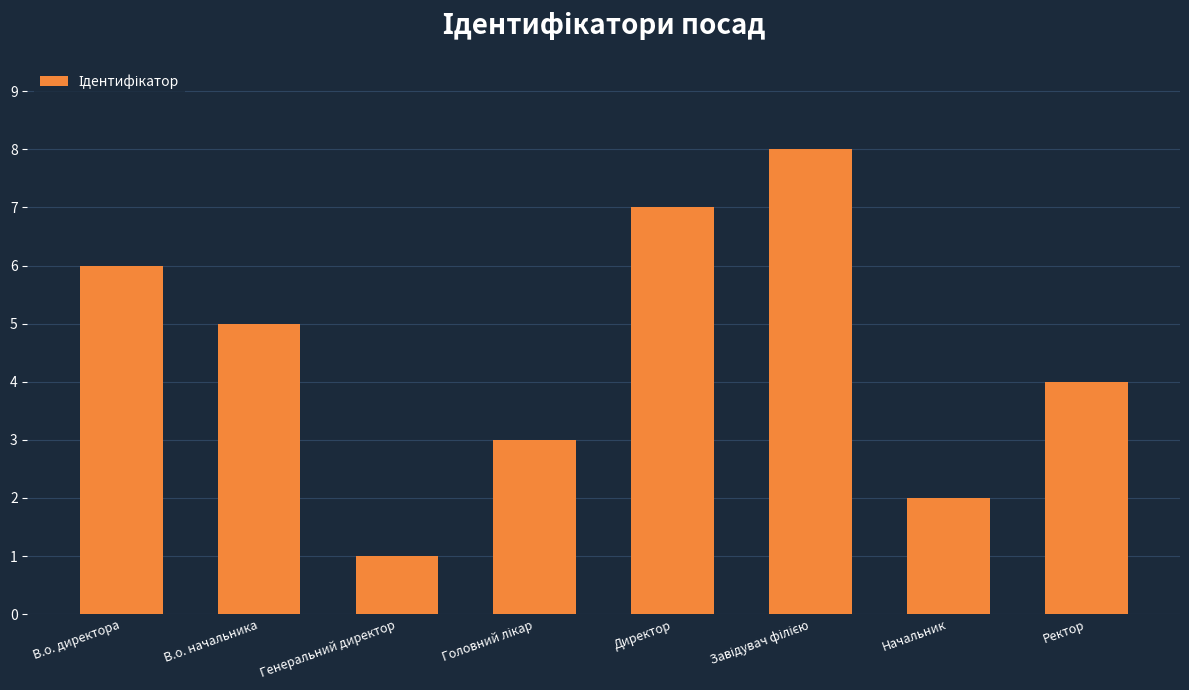

What is the ratio of the value at Генеральний директор to the value at Директор?

0.1